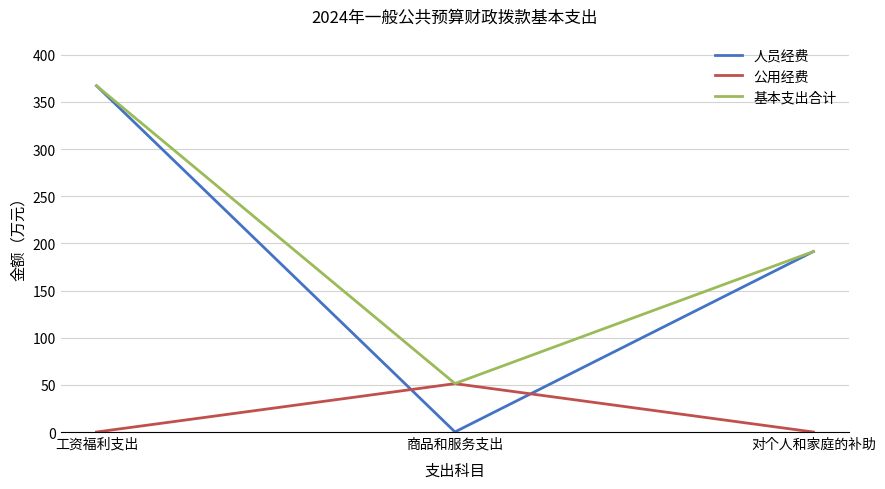

List the labels in order of 人员经费 value, smallest first.

商品和服务支出, 对个人和家庭的补助, 工资福利支出